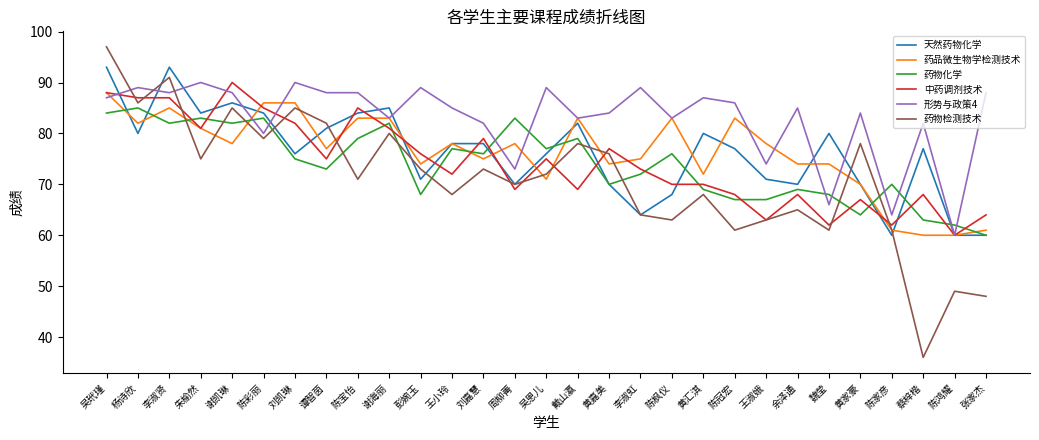

What is the total value across all series at 李淑虹?

437